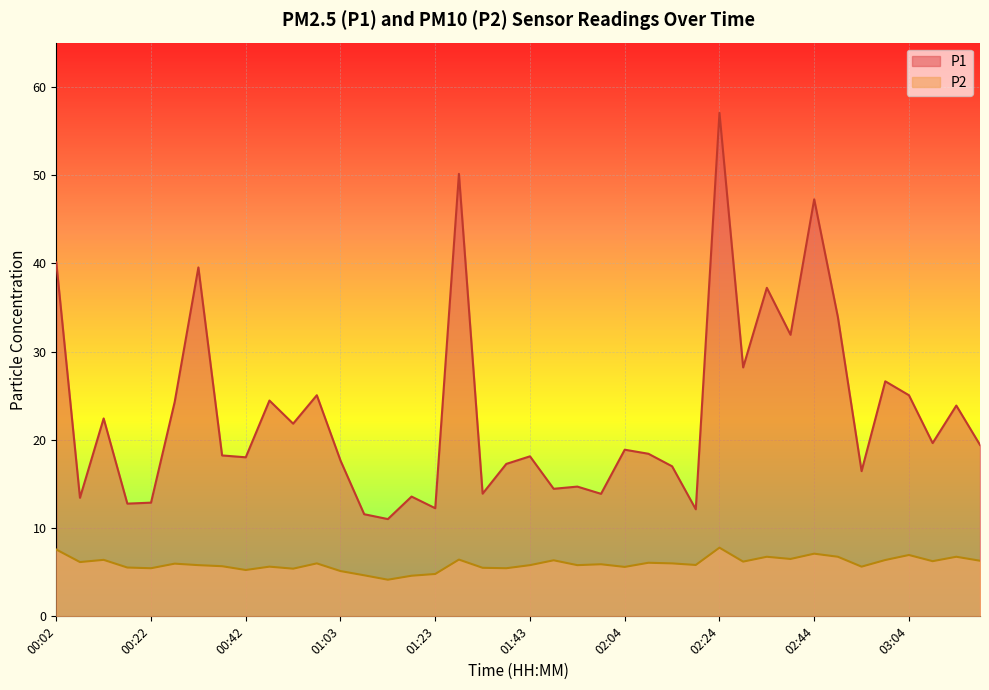

How many lines are shown in the chart?

2